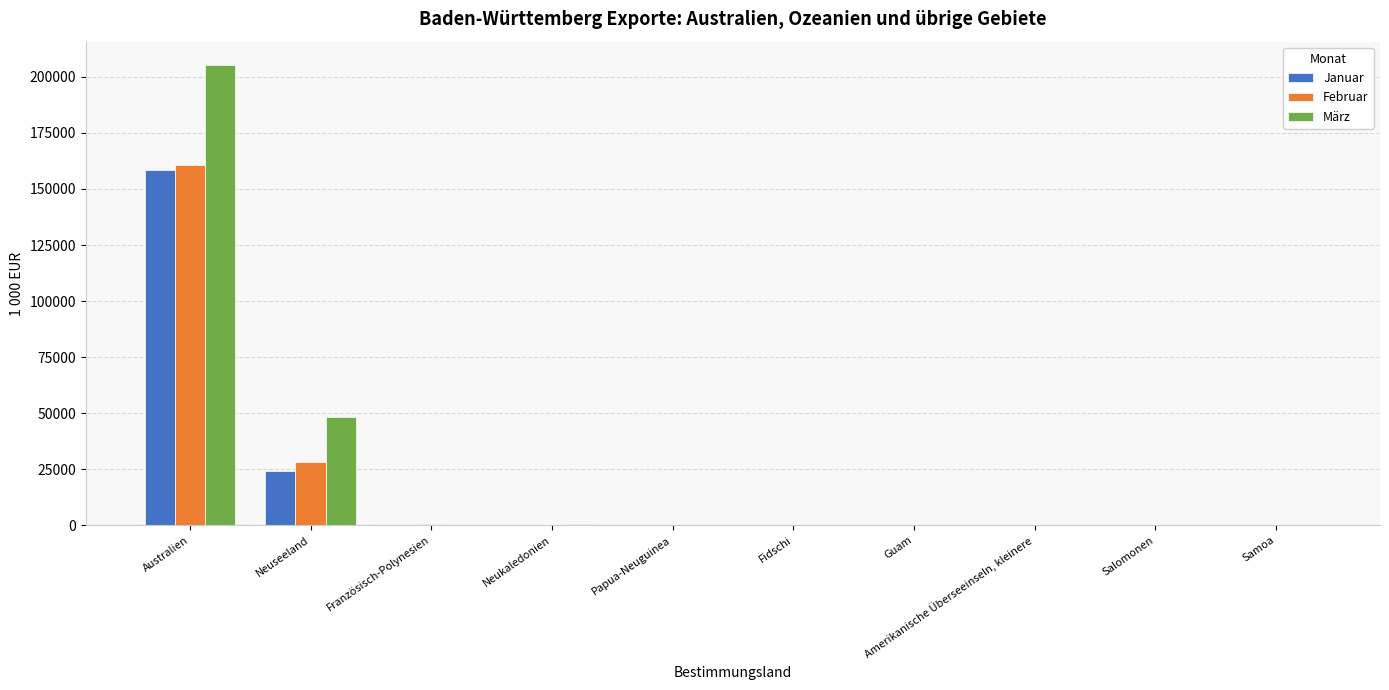

Is the value of März at Australien greater than the value of Januar at Fidschi?

Yes